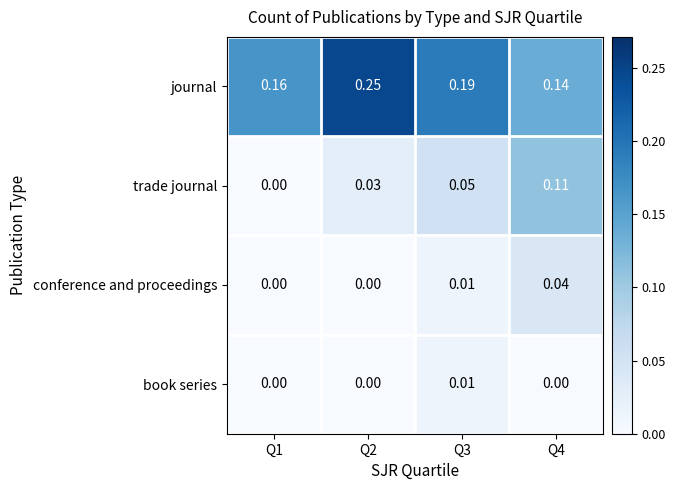

Is the value of conference and proceedings at Q4 greater than the value of book series at Q2?

Yes